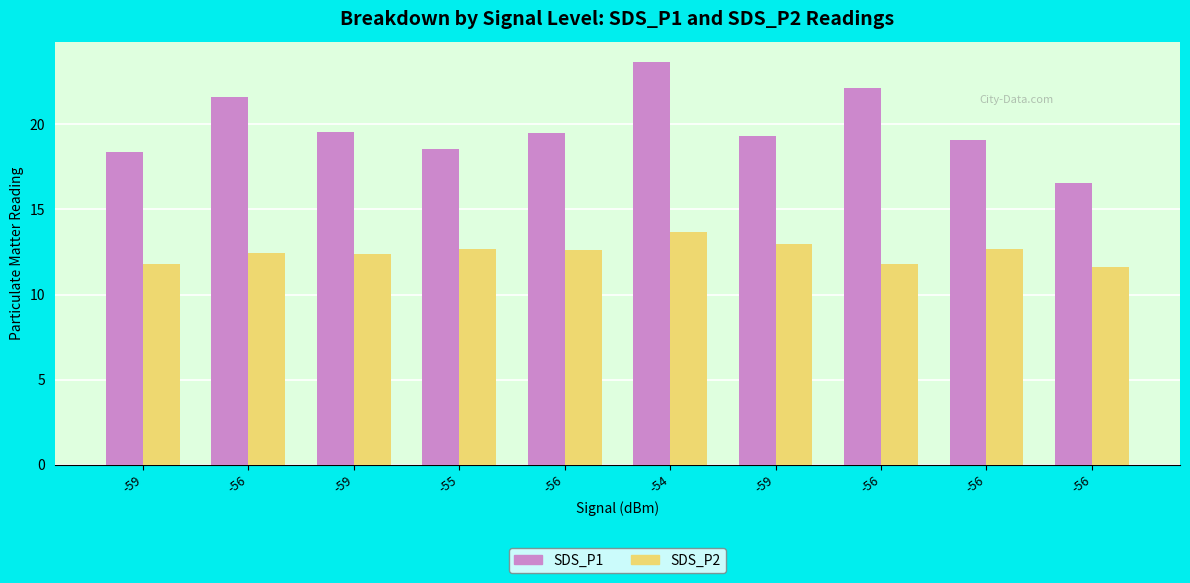

What are all the series names shown in the legend?

SDS_P1, SDS_P2